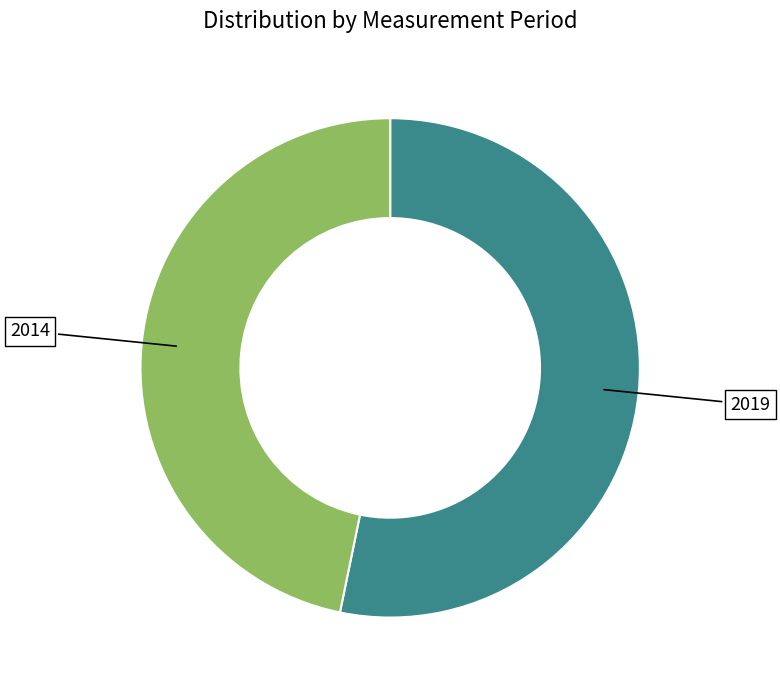

Is there any slice that represents more than half of the pie?

Yes